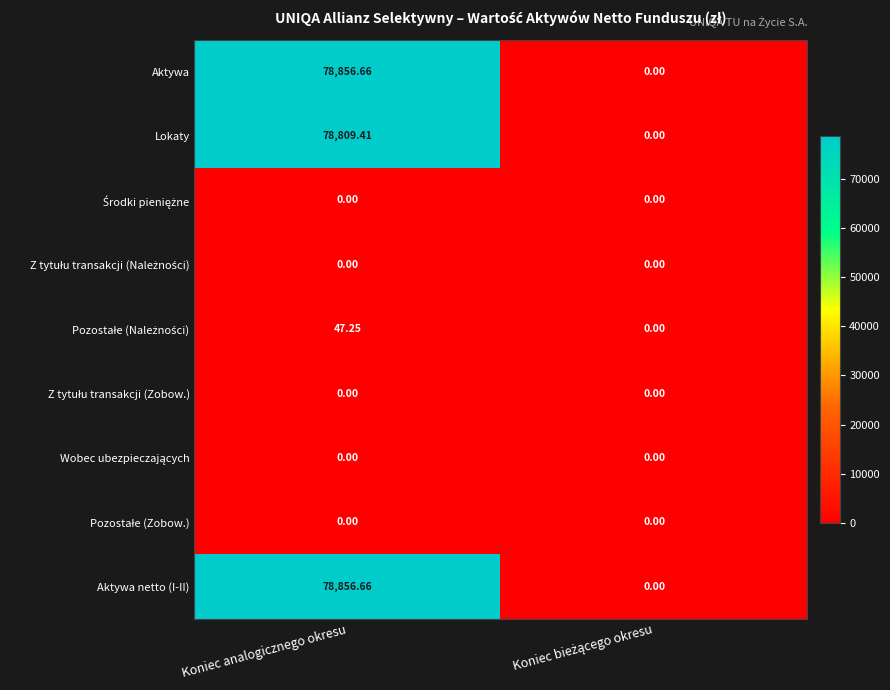

How many values in the Aktywa netto (I-II) series exceed 78856?

1